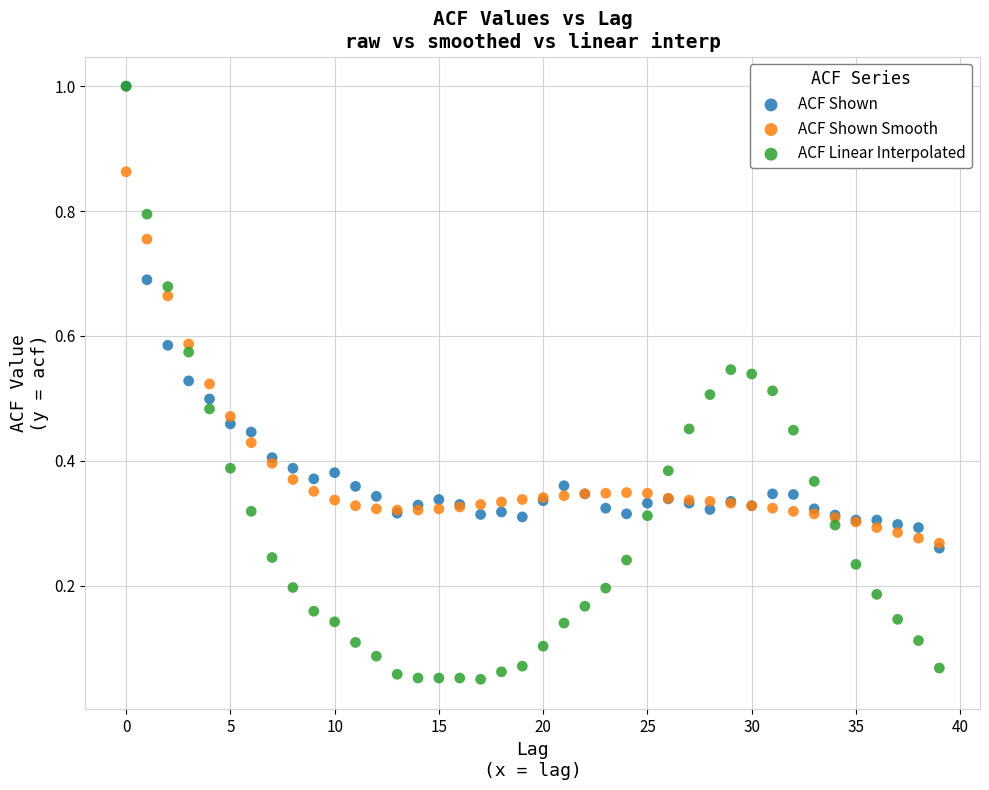

What are all the series names shown in the legend?

ACF Shown, ACF Shown Smooth, ACF Linear Interpolated